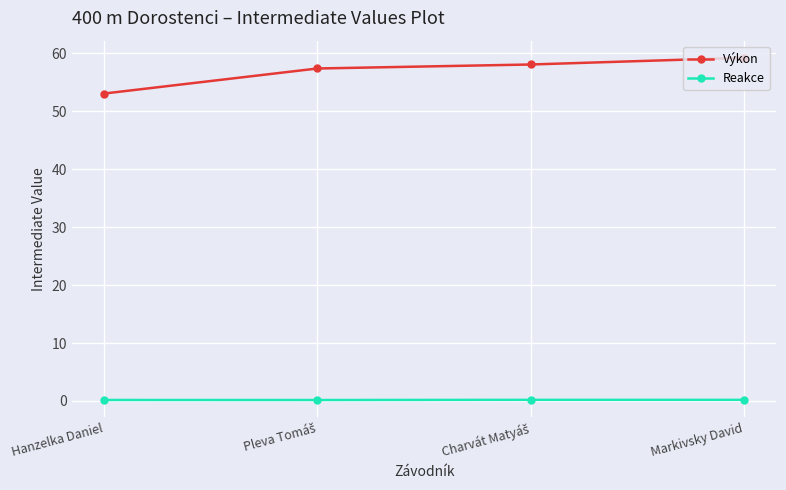

How many lines are shown in the chart?

2